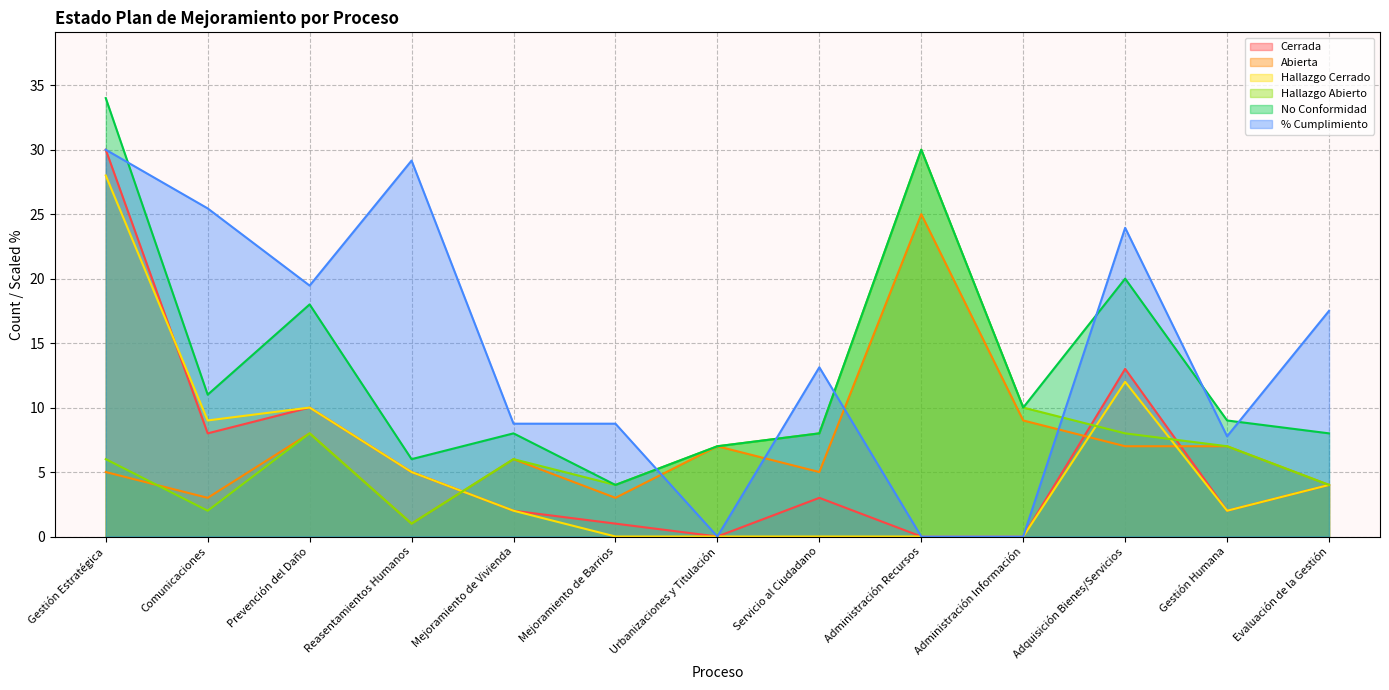

At which category is the sum across all series the highest?

Gestión Estratégica